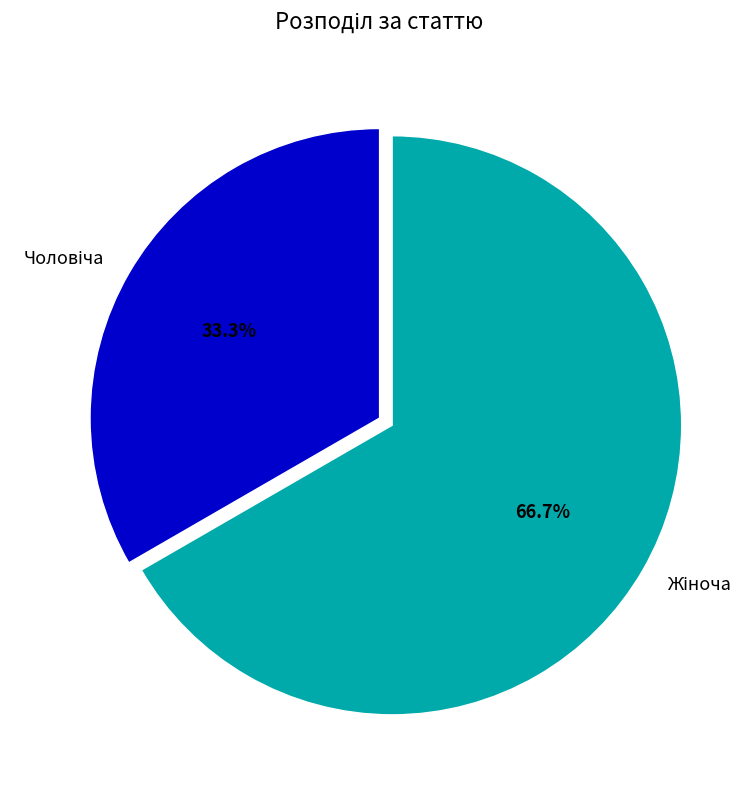

How many slices are in this pie chart?

2